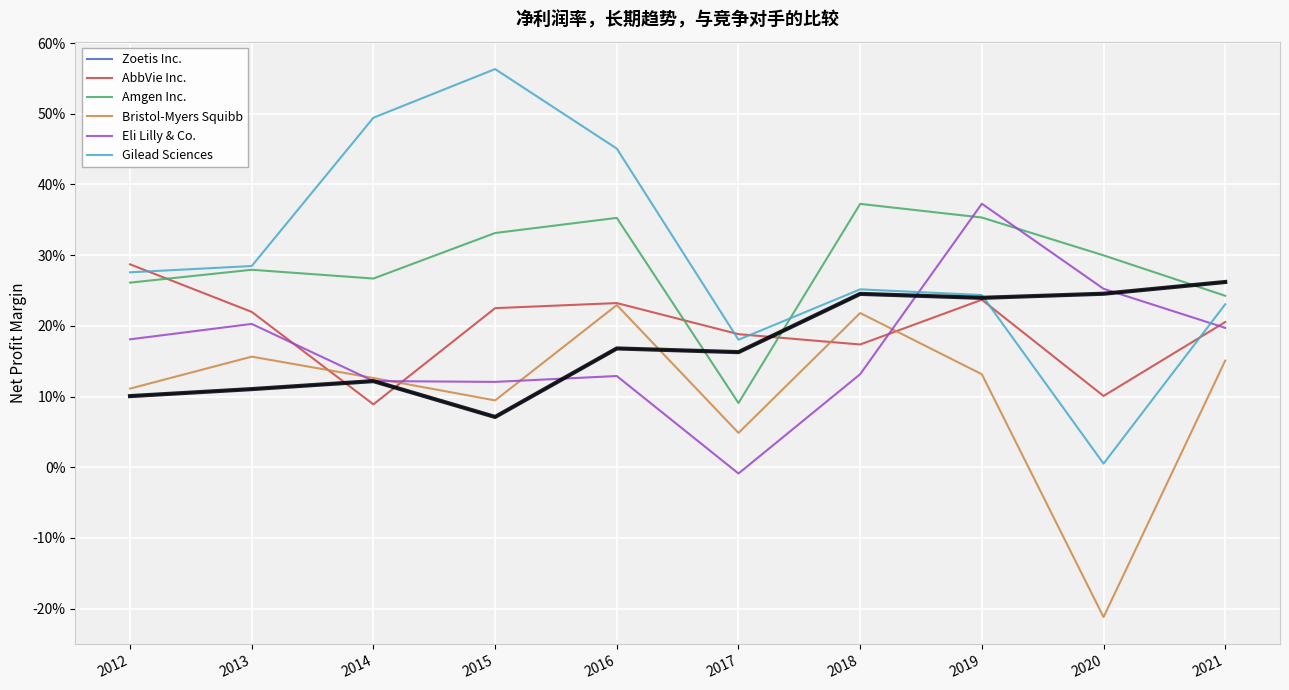

What is the smallest value displayed?

-0.2